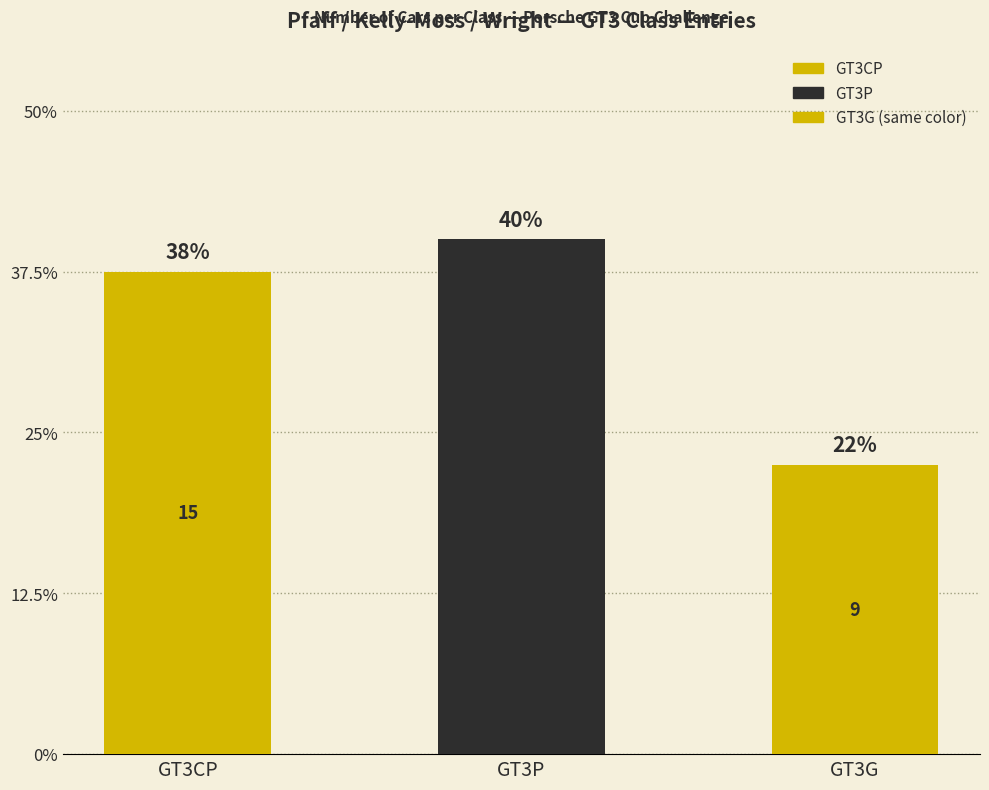

Does the chart contain any negative values?

No